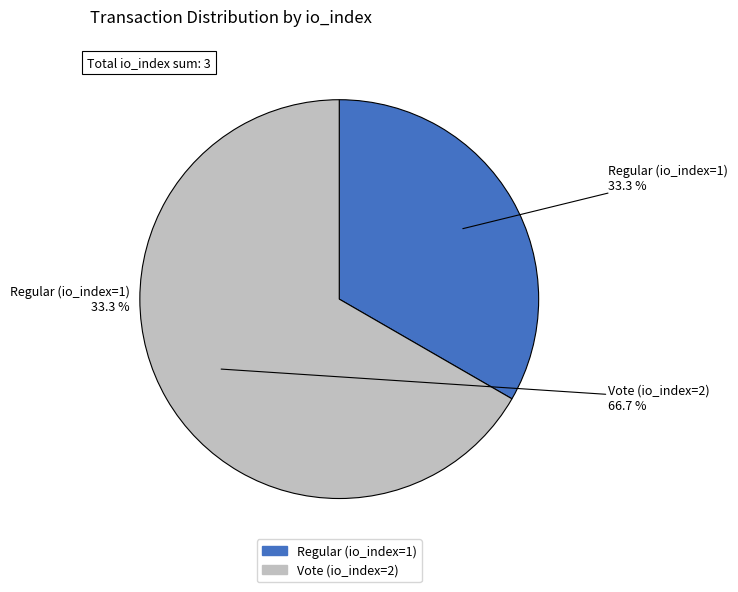

To the nearest percent, what percentage of the pie is Regular (io_index=1)?

33%